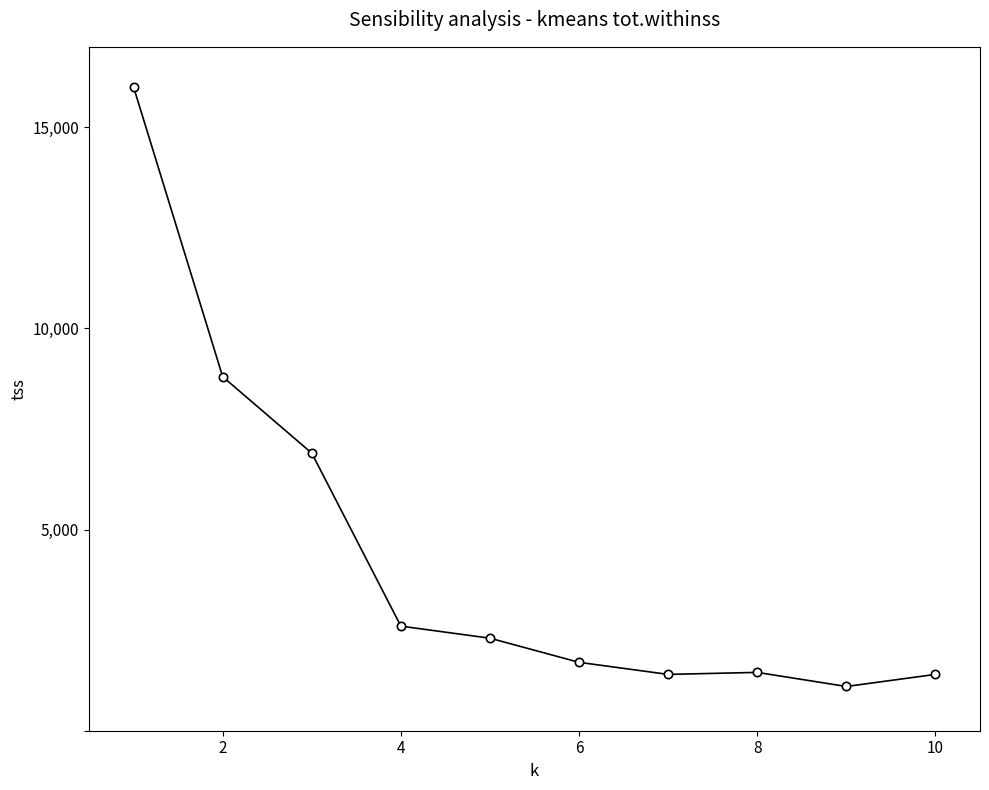

What is the average value?

4365